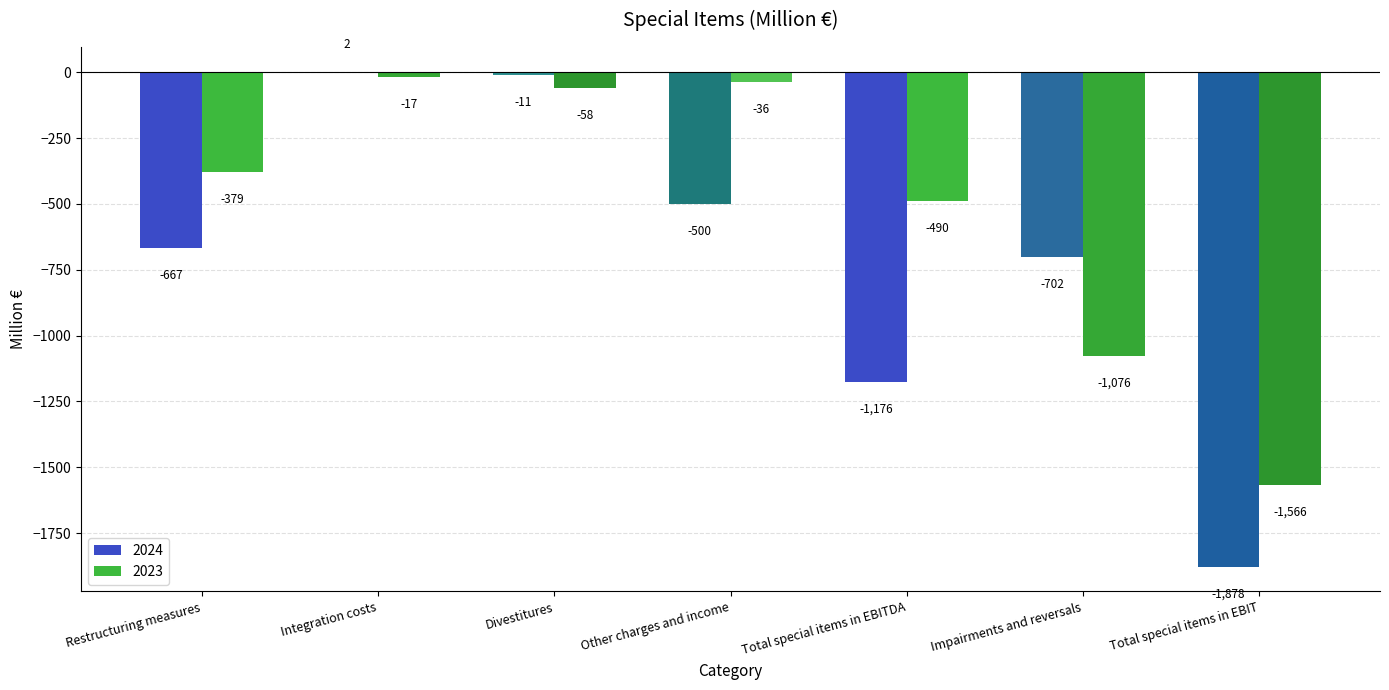

Between Total special items in EBITDA and Impairments and reversals, which series saw the biggest shift?

2023